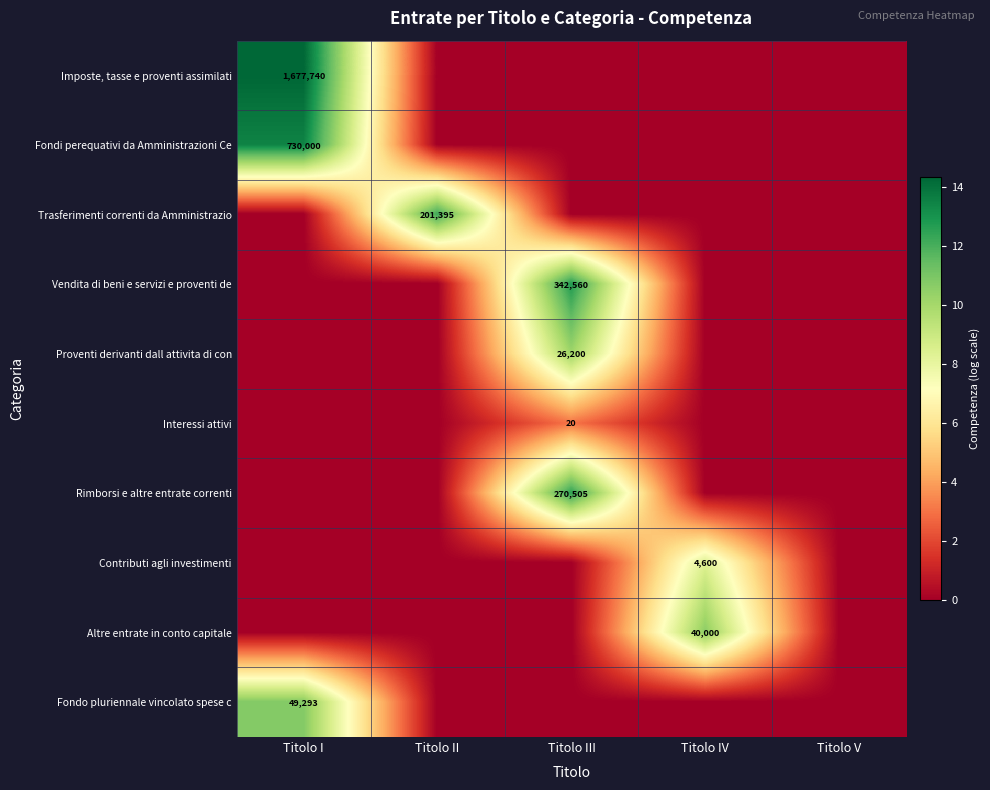

The value of Trasferimenti correnti da Amministrazio at Titolo II is 201395. True or false?

True